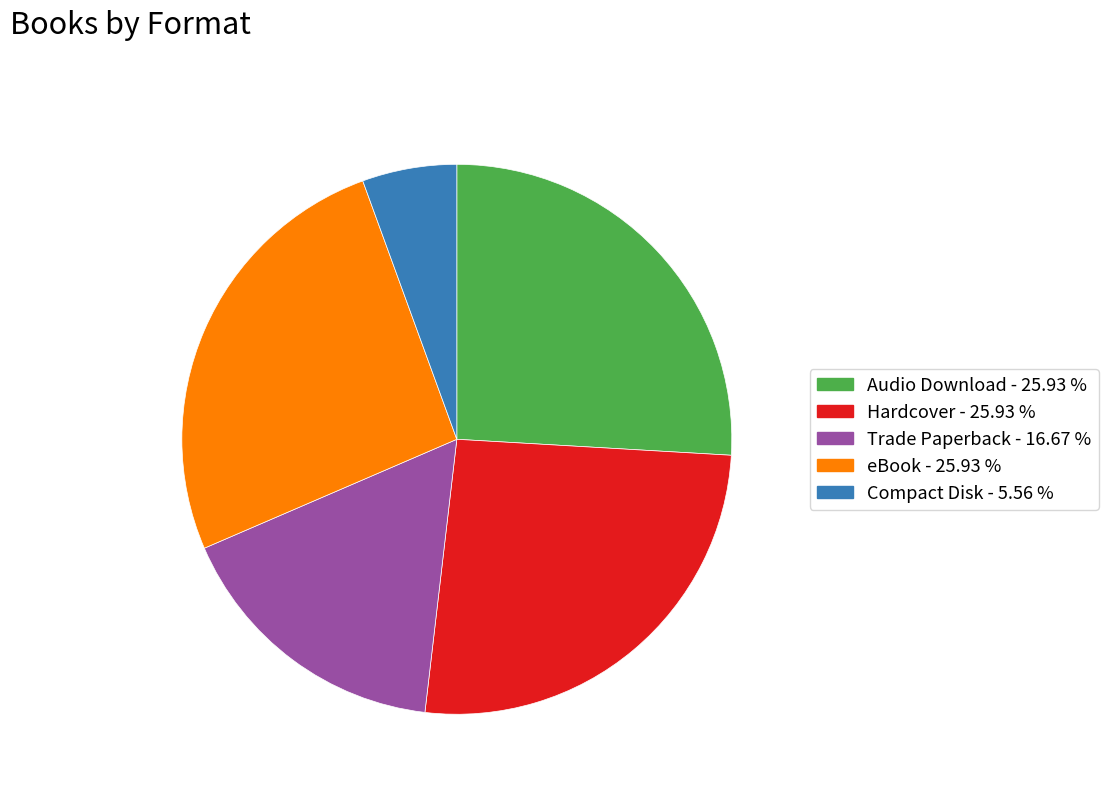

Is it true that Hardcover is 15% of the pie?

False